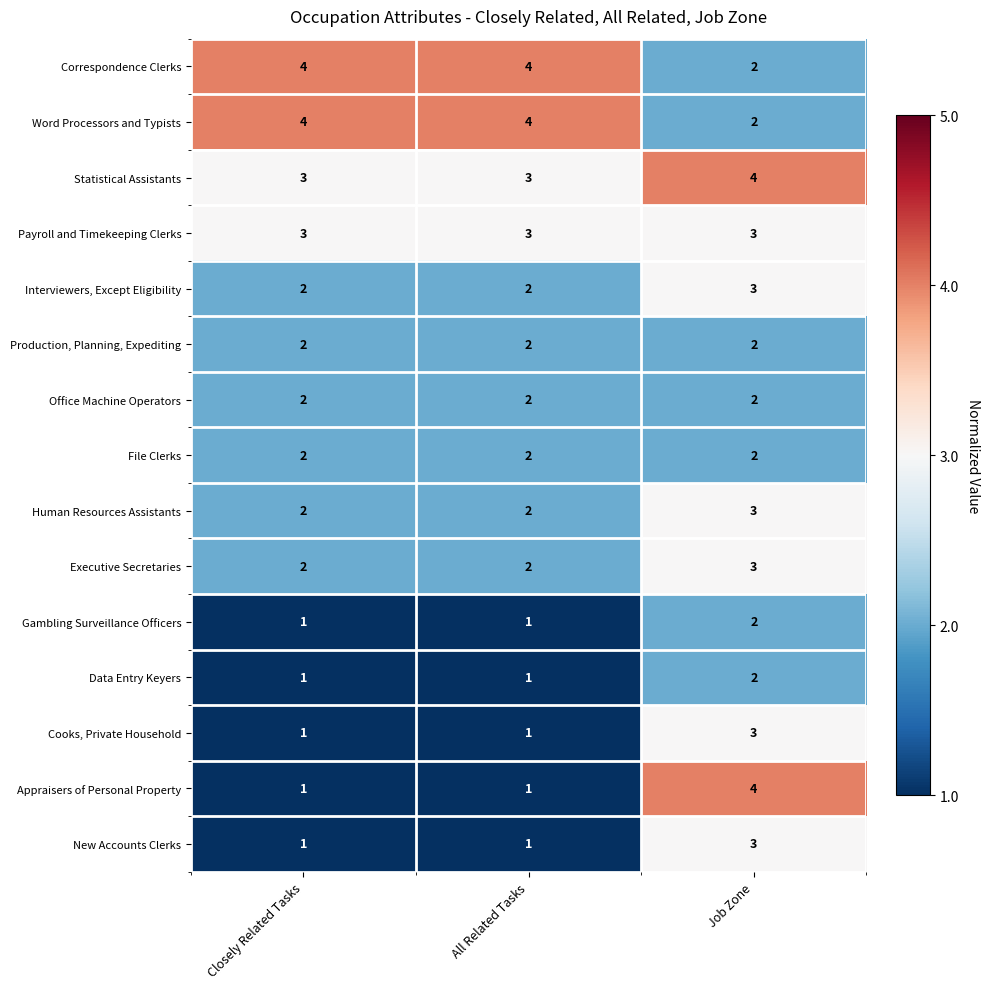

Count the Human Resources Assistants values in the range 2 to 3.

3